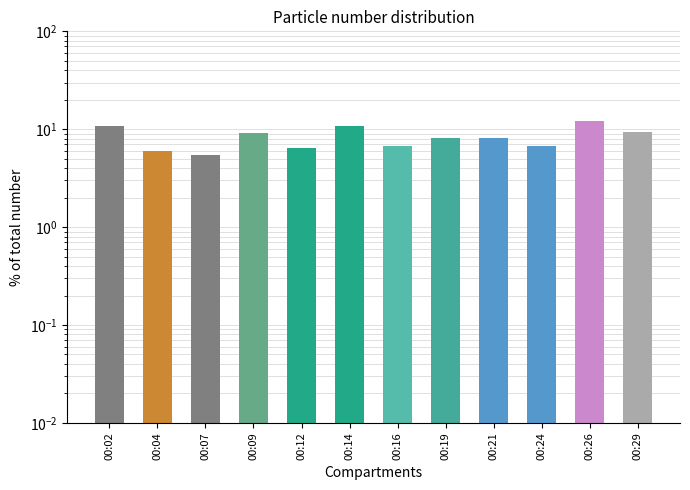

What is the difference between the values at 00:09 and 00:14?

1.6